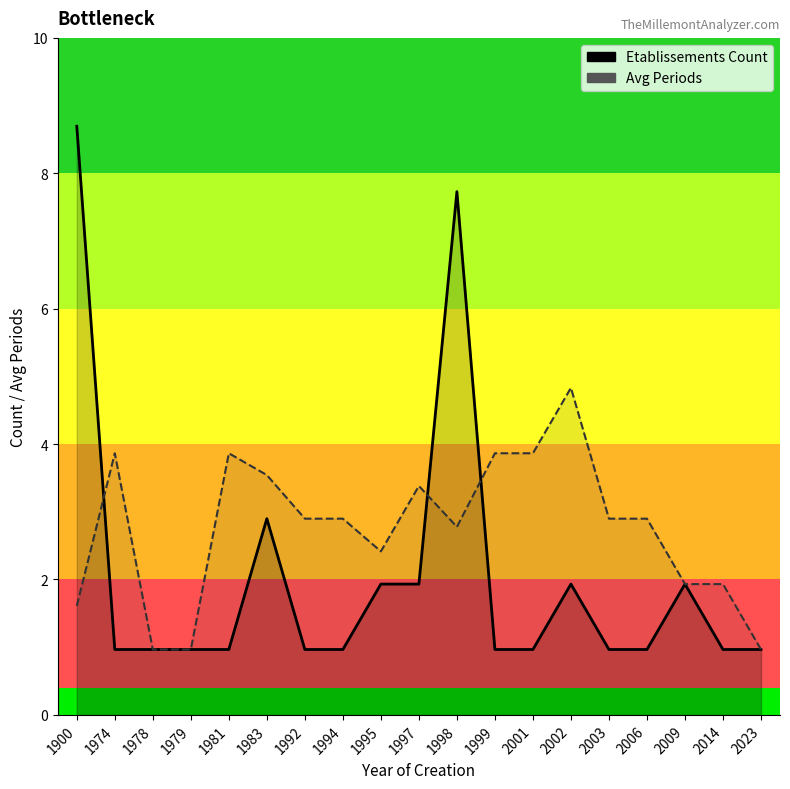

What are all the series names shown in the legend?

Etablissements Count, Avg Periods